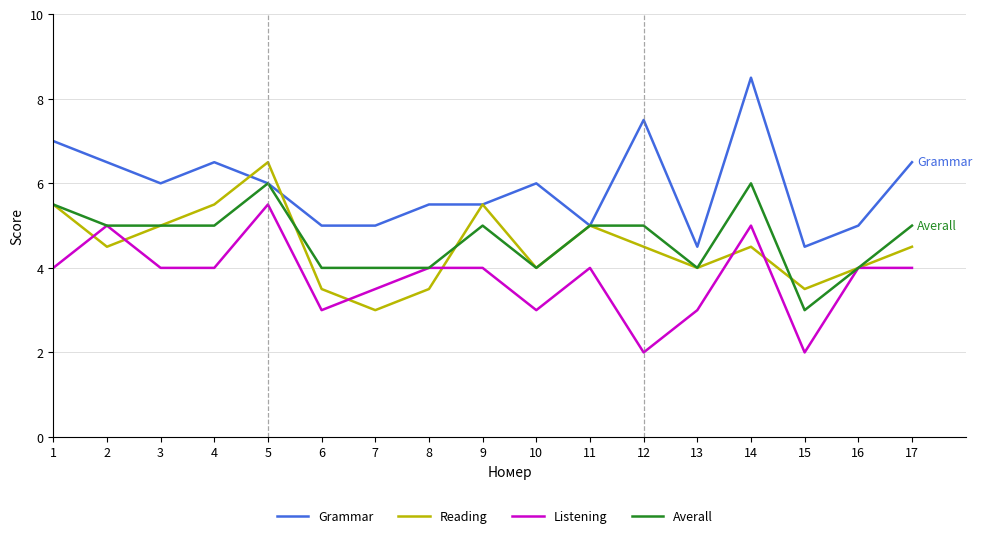

True or false: Grammar and Listening cross at least once.

False